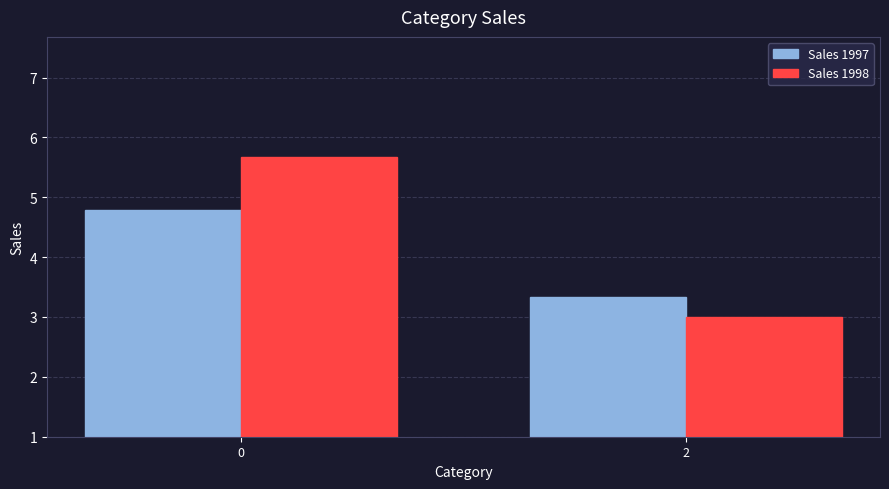

Rank the series by their maximum value, from highest to lowest.

Sales 1998, Sales 1997